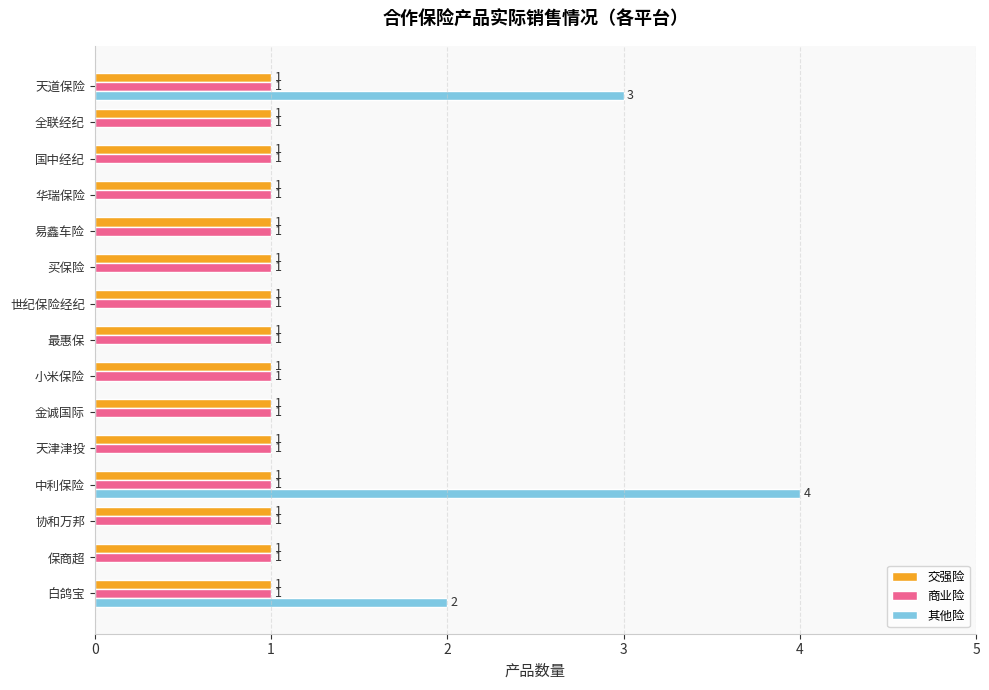

Which series changed the most between 最惠保 and 天道保险?

其他险